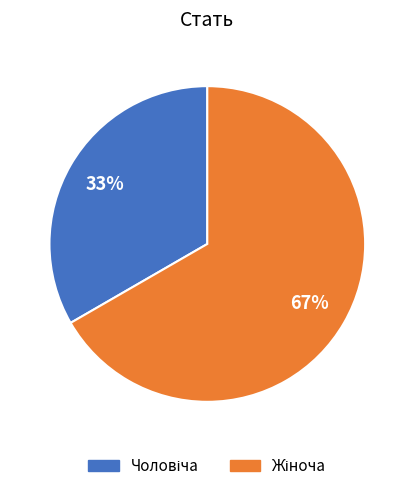

Is there a majority slice in this chart?

Yes